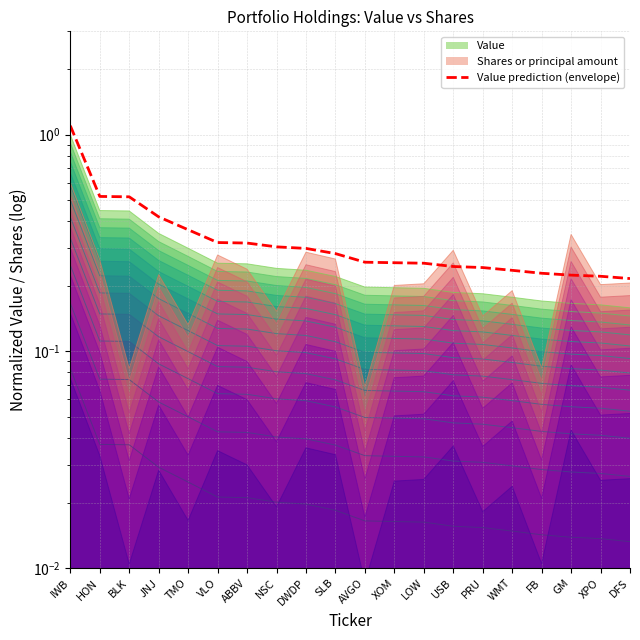

How many lines are shown in the chart?

1